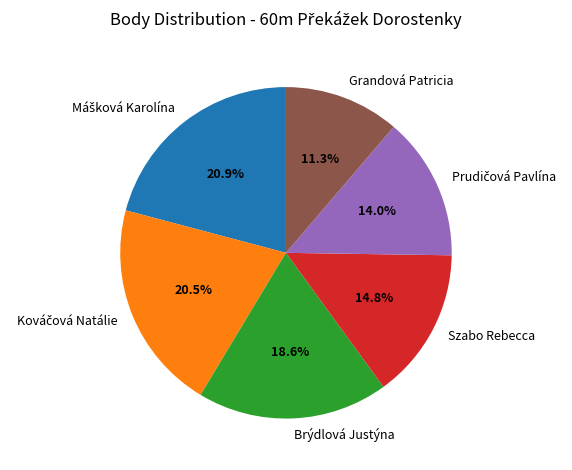

How many segments does this pie chart have?

6